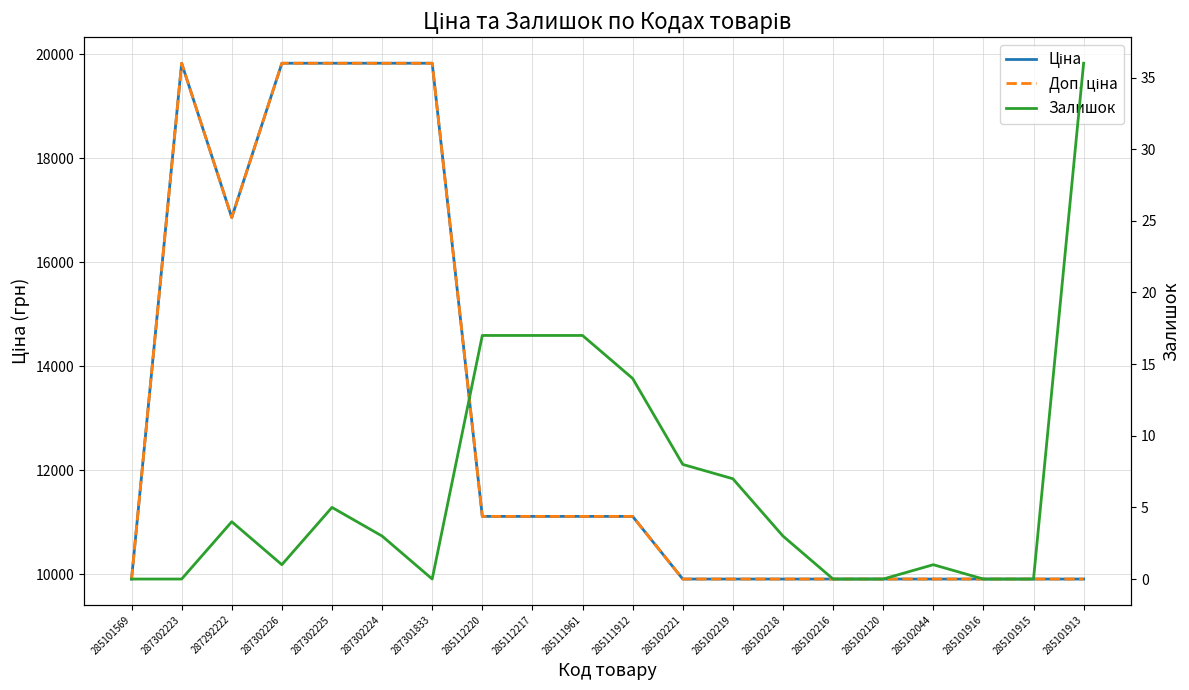

Which series changed the most between 287302225 and 285102216?

Ціна